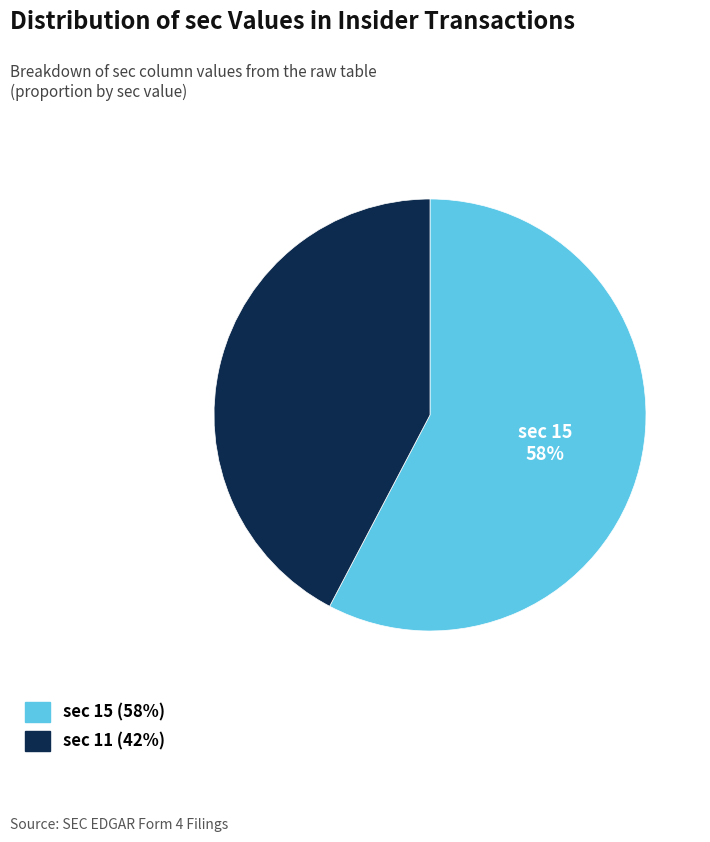

Does any single category account for the majority?

Yes